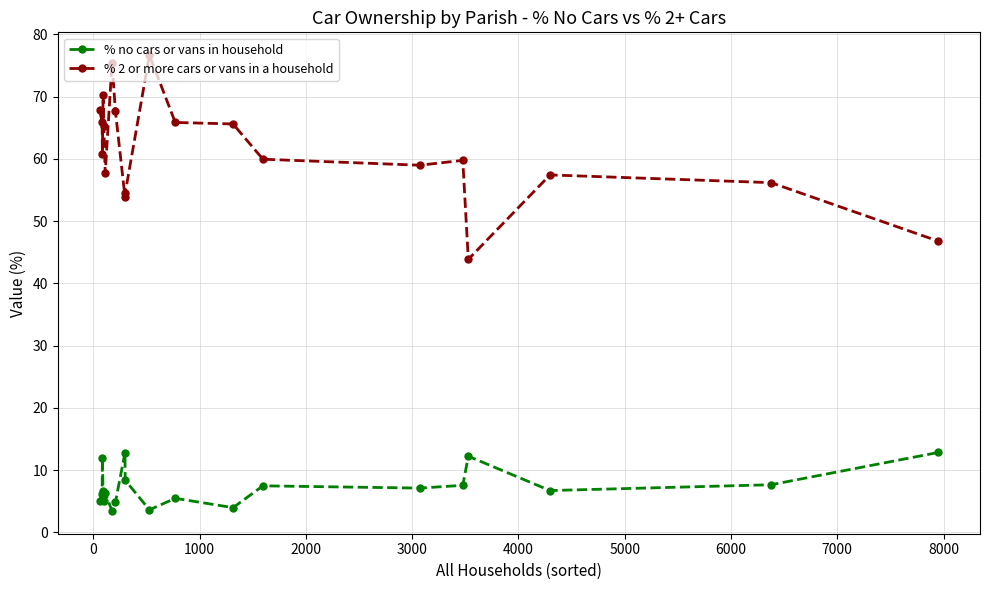

What is the smallest value displayed?

3.4